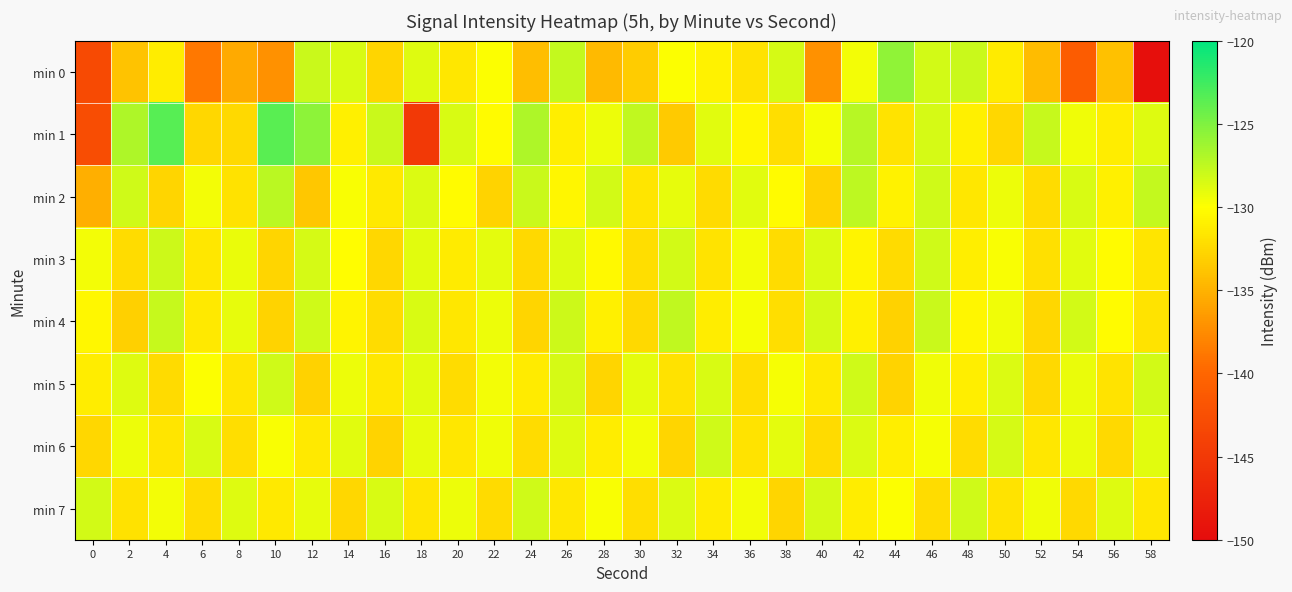

Which has a higher value, 28 or 12?

12